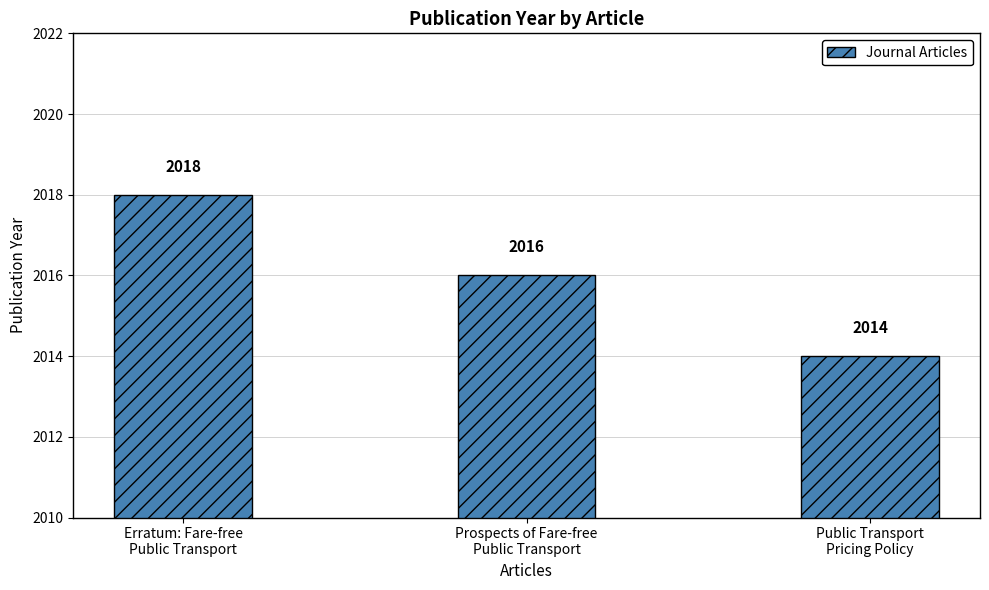

What is the label of the 3rd bar from the right?

Erratum: Fare-free
Public Transport